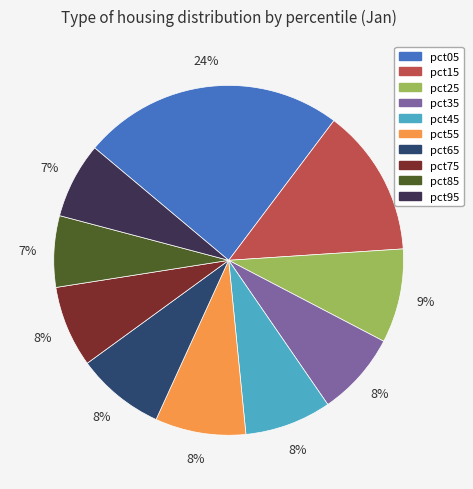

Is the sum of pct55 and pct05 greater than half?

No